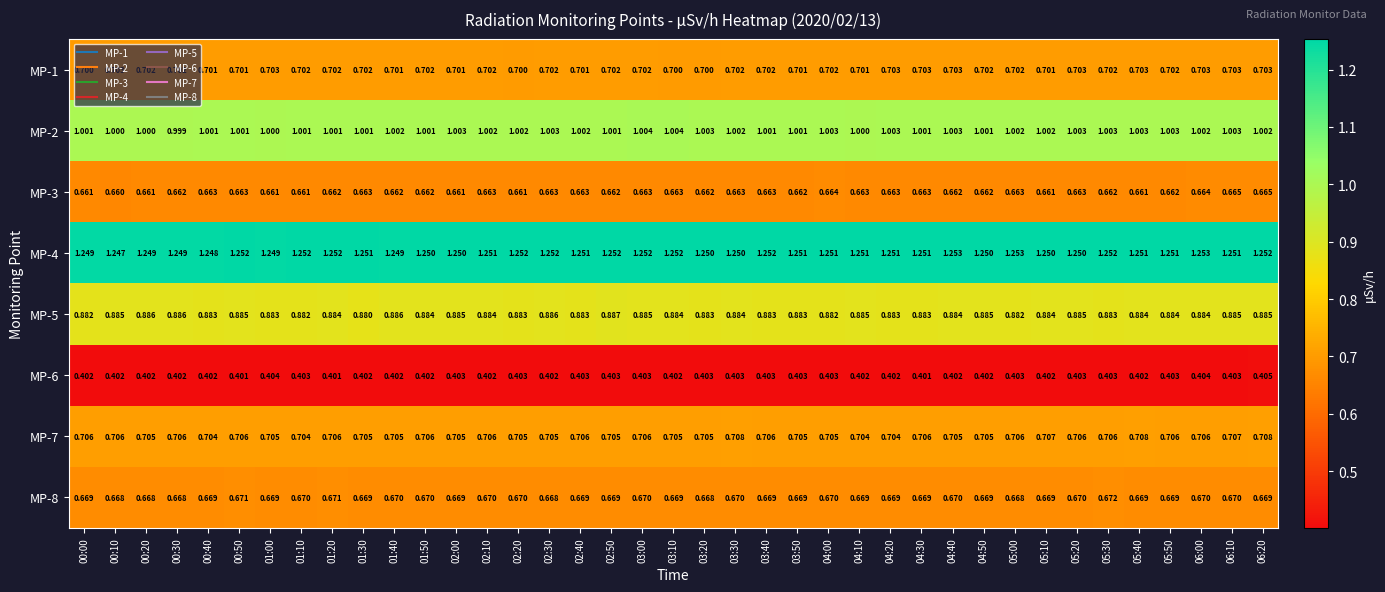

Is the value of MP-5 at 04:50 greater than the value of MP-3 at 05:30?

Yes